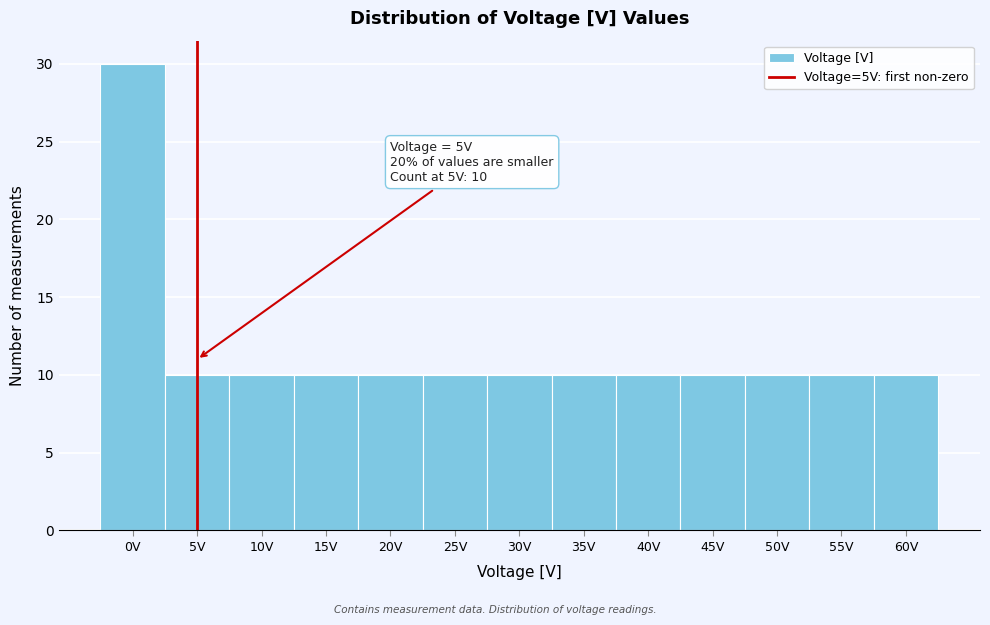

Which range on the x-axis has the tallest bar?

-2.5 to 2.5